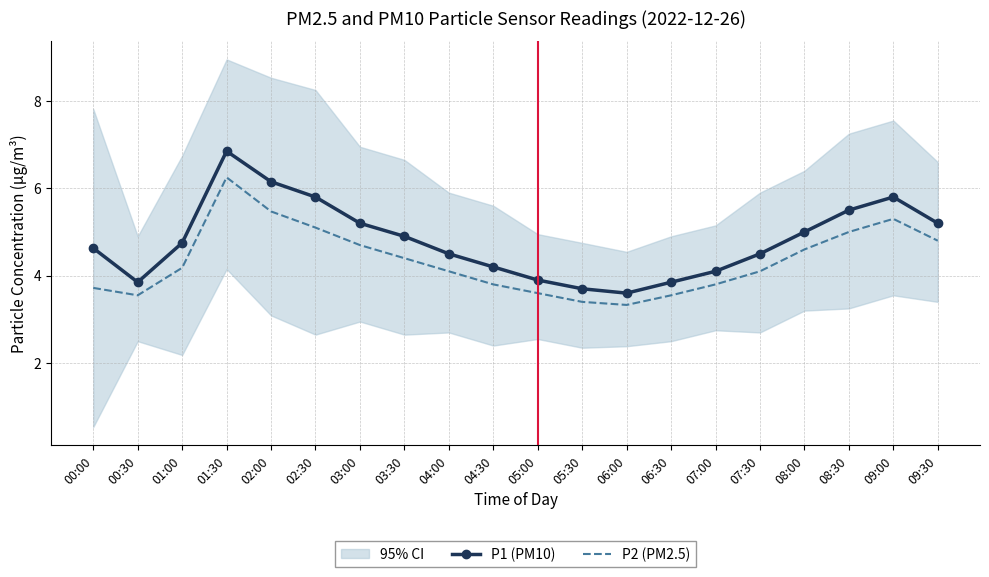

Rank the series by their average value, from highest to lowest.

P1 (PM10), P2 (PM2.5)